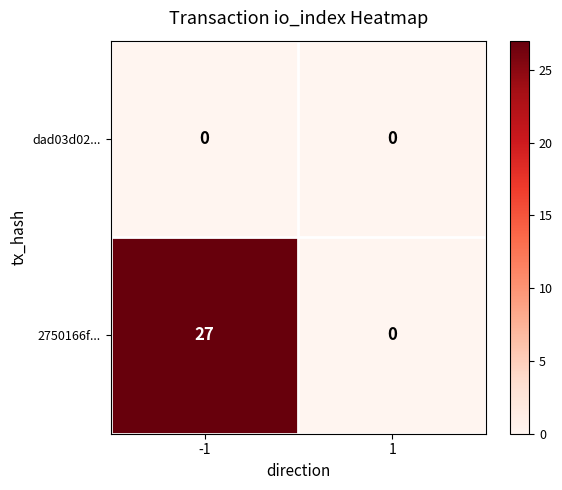

What is the maximum value shown in the chart?

27